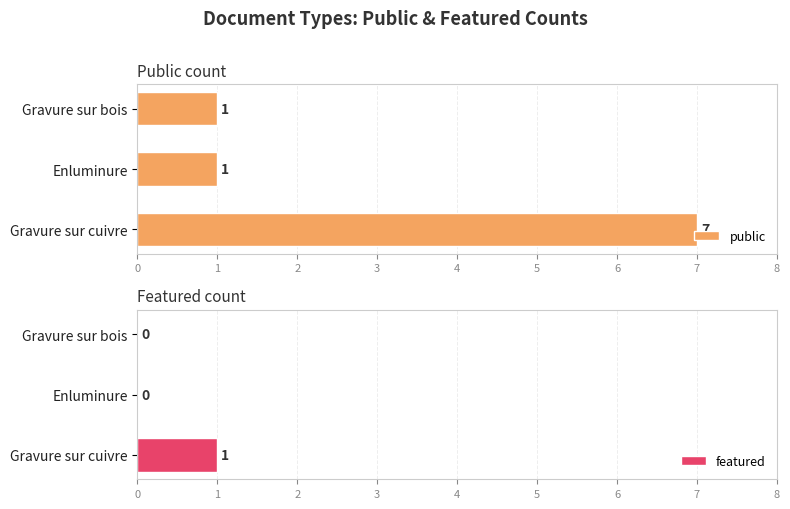

What is the sum of all public values?

9